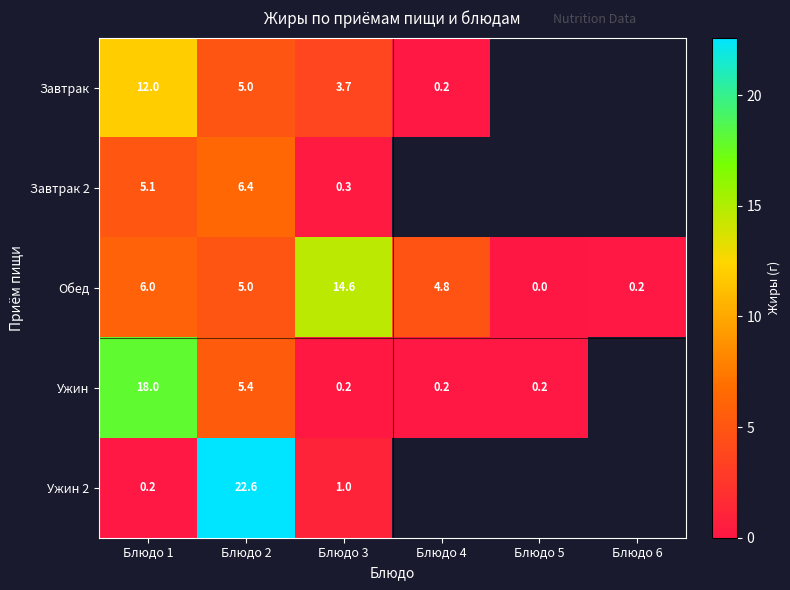

How many values in the Обед series are below 5?

3